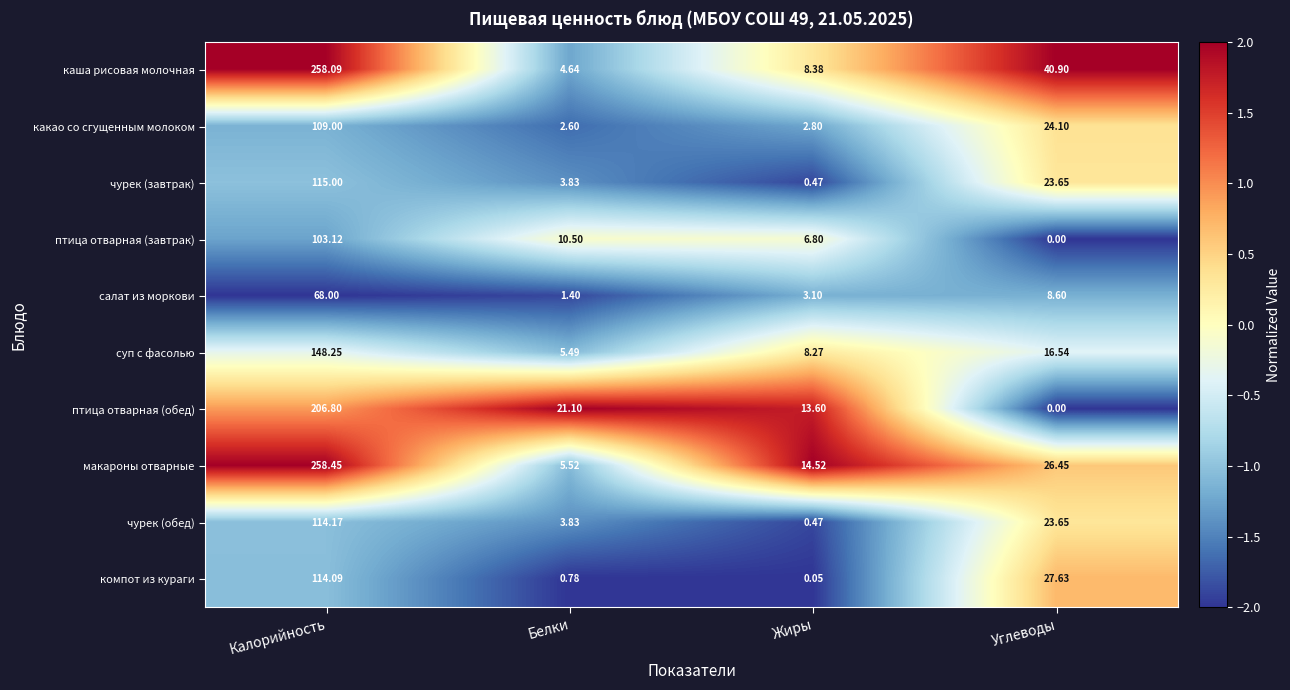

What is the total value across all series at Углеводы?

191.5